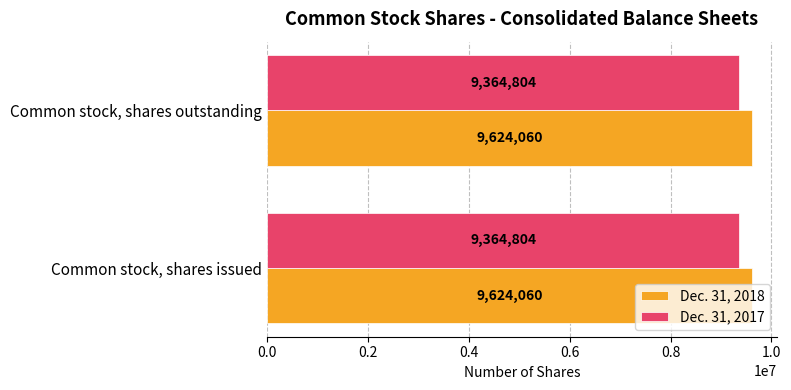

What is the difference between the highest and lowest values at Common stock, shares issued?

259256